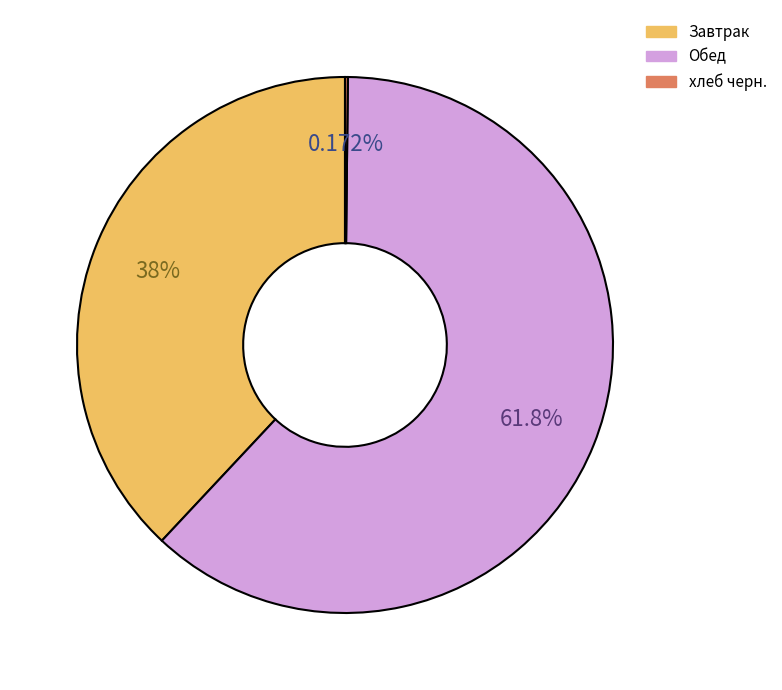

Is there any slice that represents more than half of the pie?

Yes